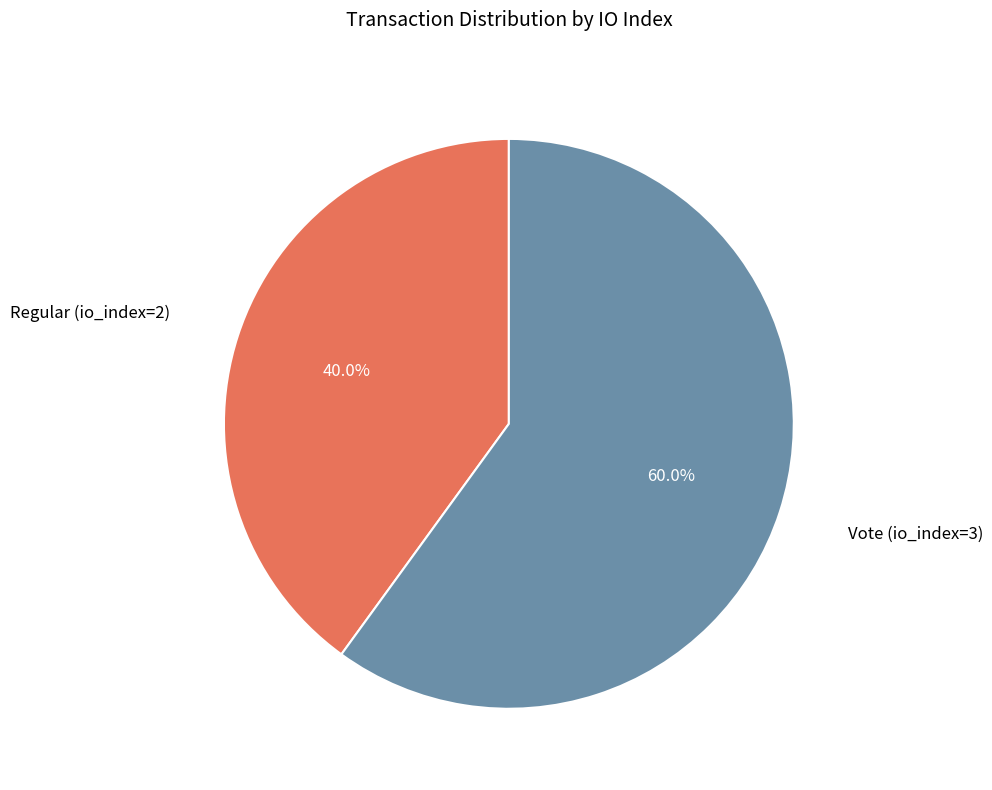

Does any single category account for the majority?

Yes